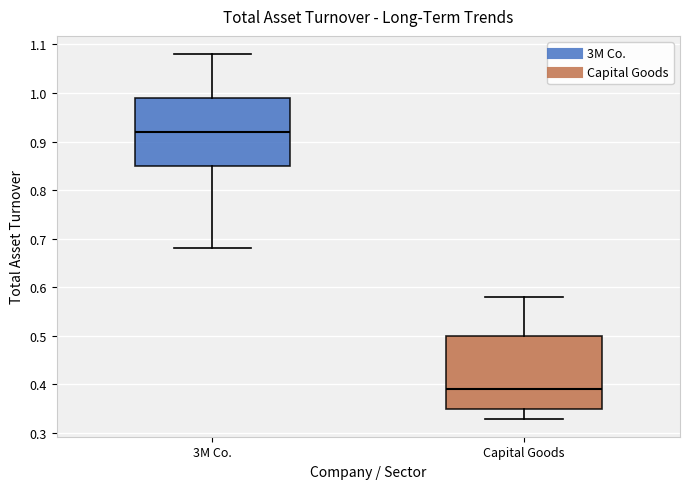

Reading left to right, transcribe this box plot: for each box, give where its median line is, the range the box spans, and where its two whiskers end, as read against the y-axis. The values are not printed on the chart, so give them approximately, as read against the axis.

3M Co.: median 0.92, box 0.85 to 0.99, whiskers 0.68 to 1.08
Capital Goods: median 0.39, box 0.35 to 0.50, whiskers 0.33 to 0.58